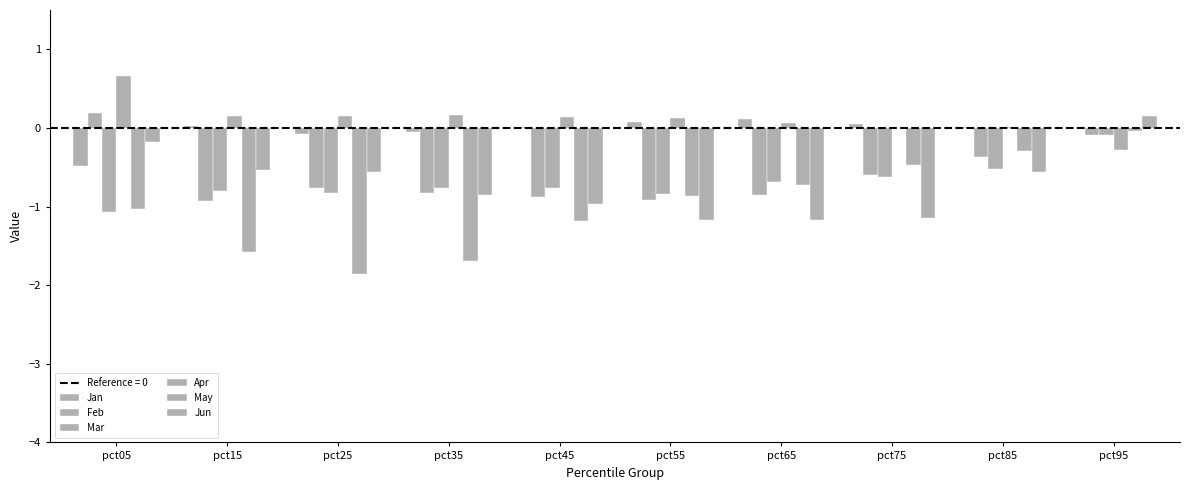

The value of Apr at pct15 is 0.1. True or false?

True